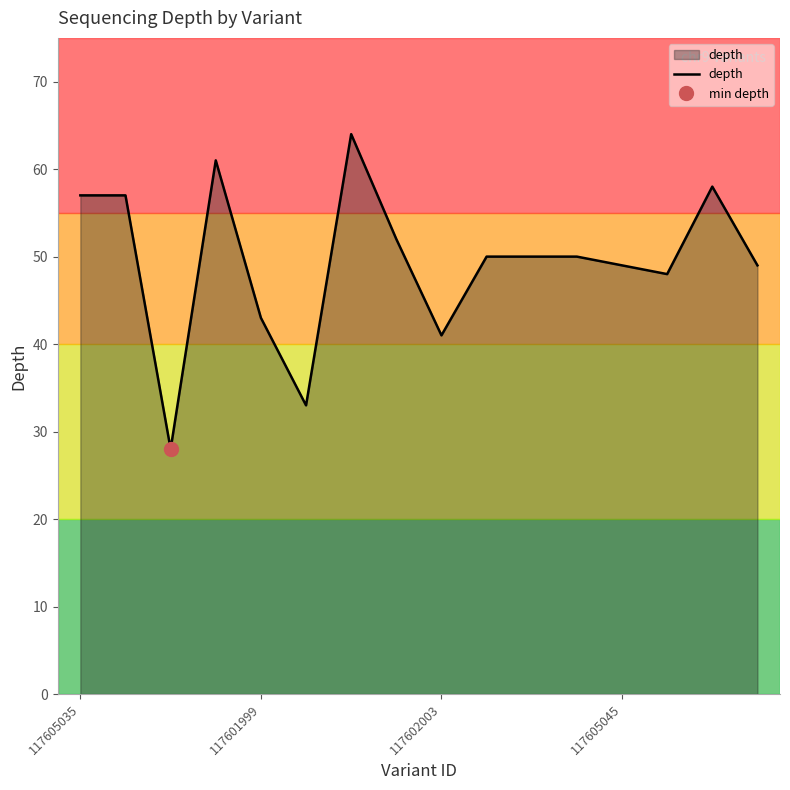

Where is the data nearest to the value 46?

13